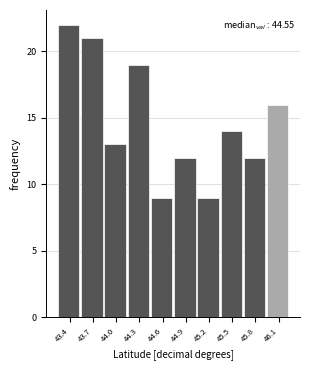

What is the sum of all values?

147